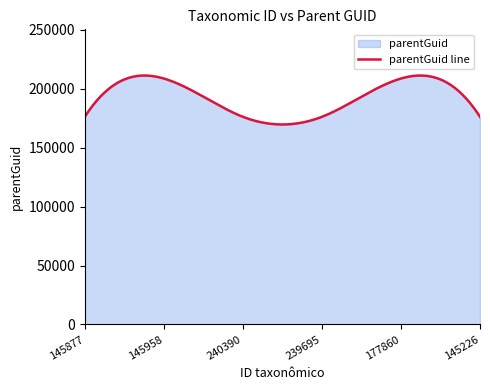

How many values are between 176192 and 208694?

6